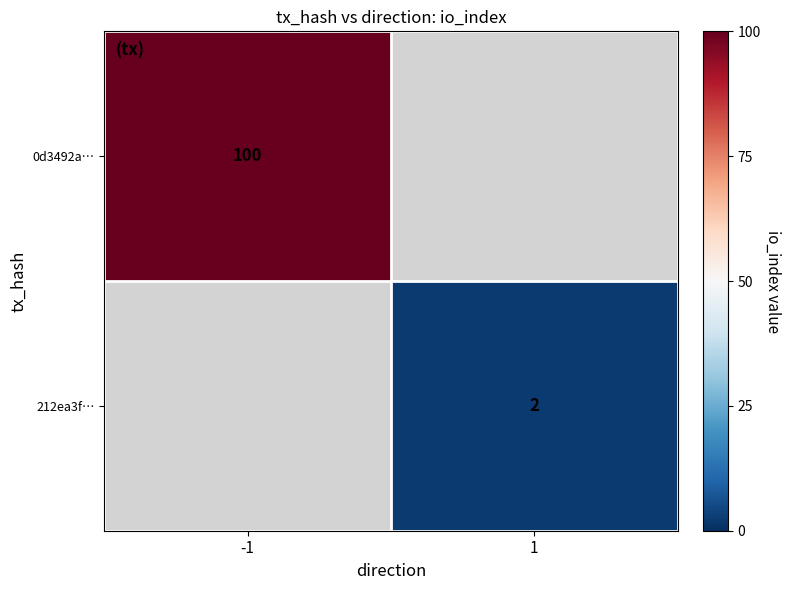

Is it true that 0d3492a… equals 137 at -1?

False